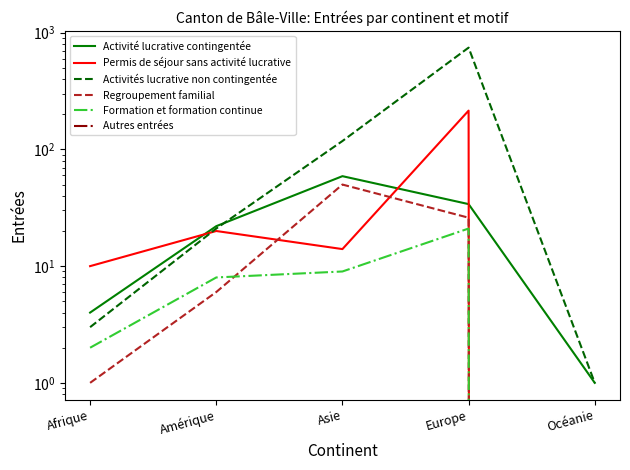

How many lines are shown in the chart?

6